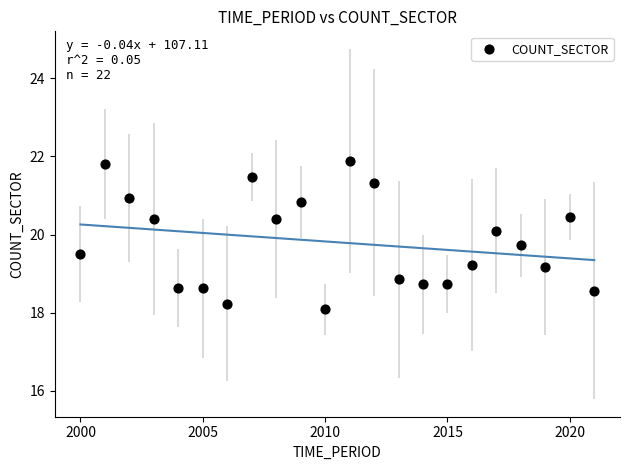

What is the range of X values (max minus min)?

21.0